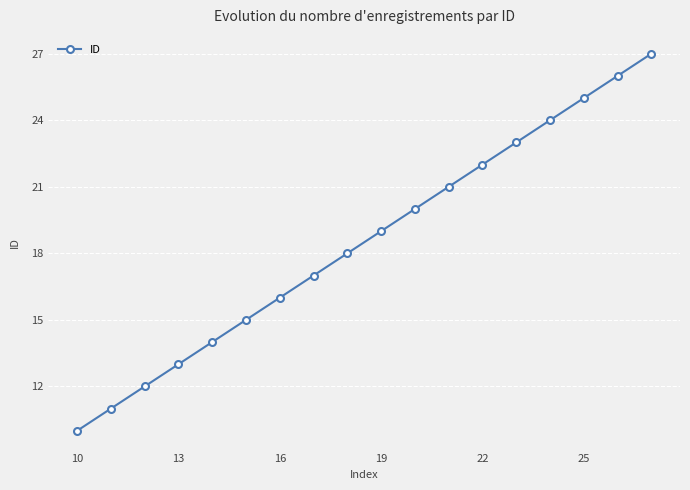

How many data points does each series have?

18